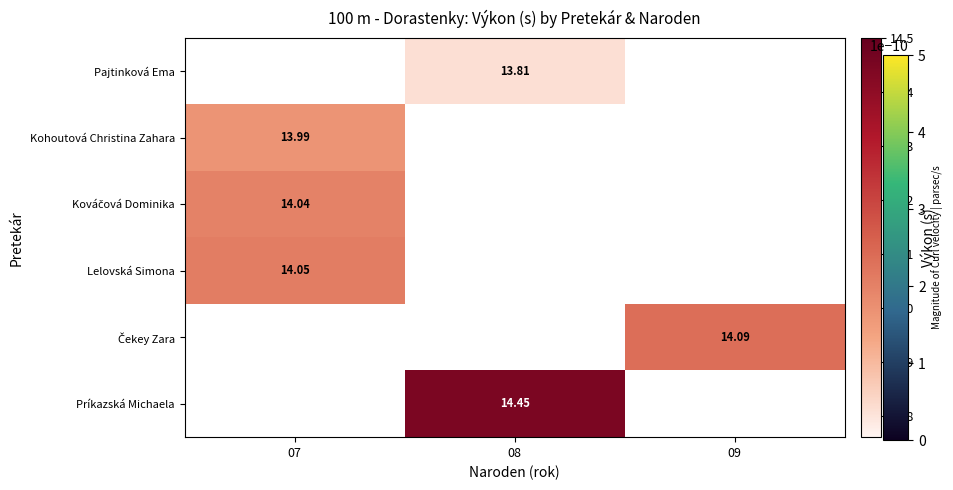

Where does the Príkazská Michaela series first go above 14?

08